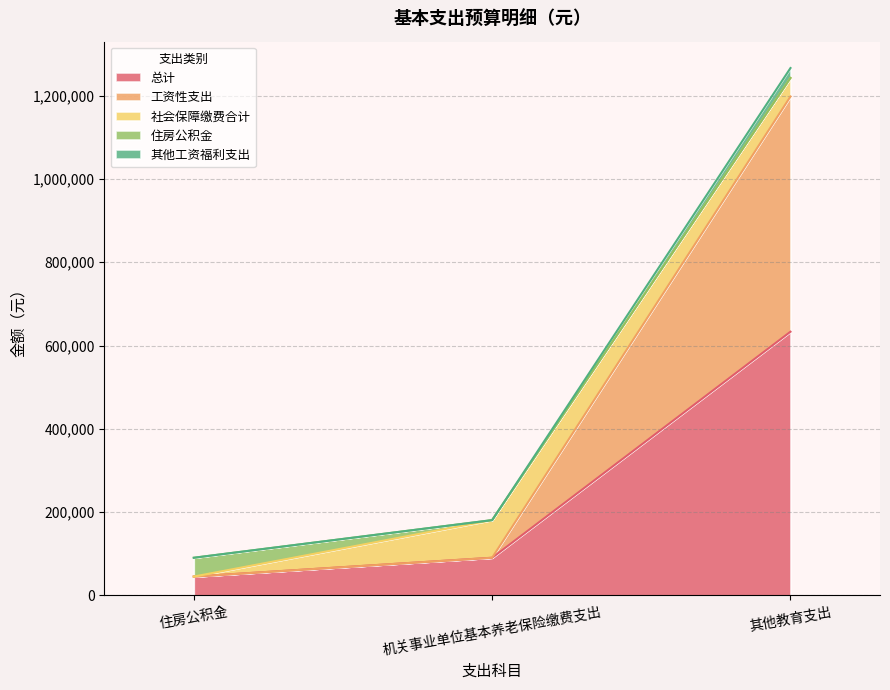

What is the maximum value for 总计?

633247.3